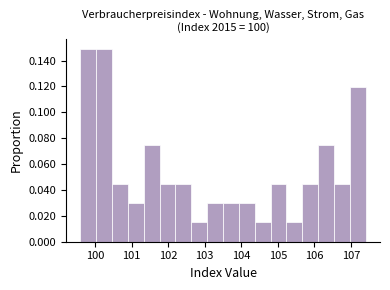

How tall is the bar that spans 103.9 to 104.4 on the x-axis? Neither the bar edges nor the heights are printed on the chart, so give them approximately, as read against the axes.

0.030